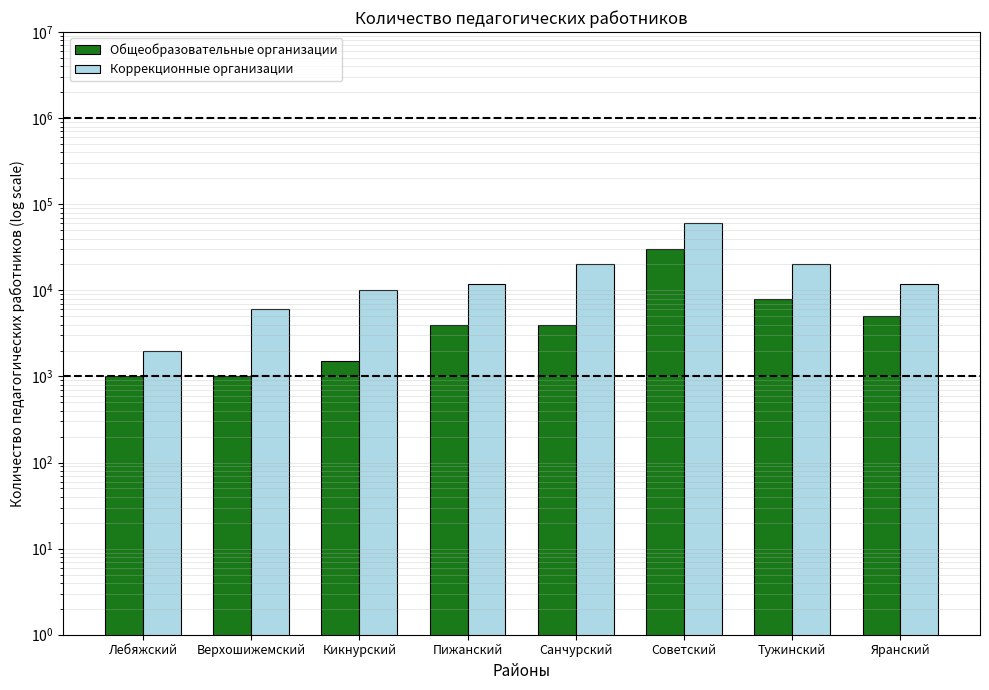

Reading left to right, extract all data points from this chart.

Общеобразовательные организации: Лебяжский=1000	Верхошижемский=1000	Кикнурский=1500	Пижанский=4000	Санчурский=4000	Советский=30000	Тужинский=8000	Яранский=5000
Коррекционные организации: Лебяжский=2000	Верхошижемский=6000	Кикнурский=10000	Пижанский=12000	Санчурский=20000	Советский=60000	Тужинский=20000	Яранский=12000